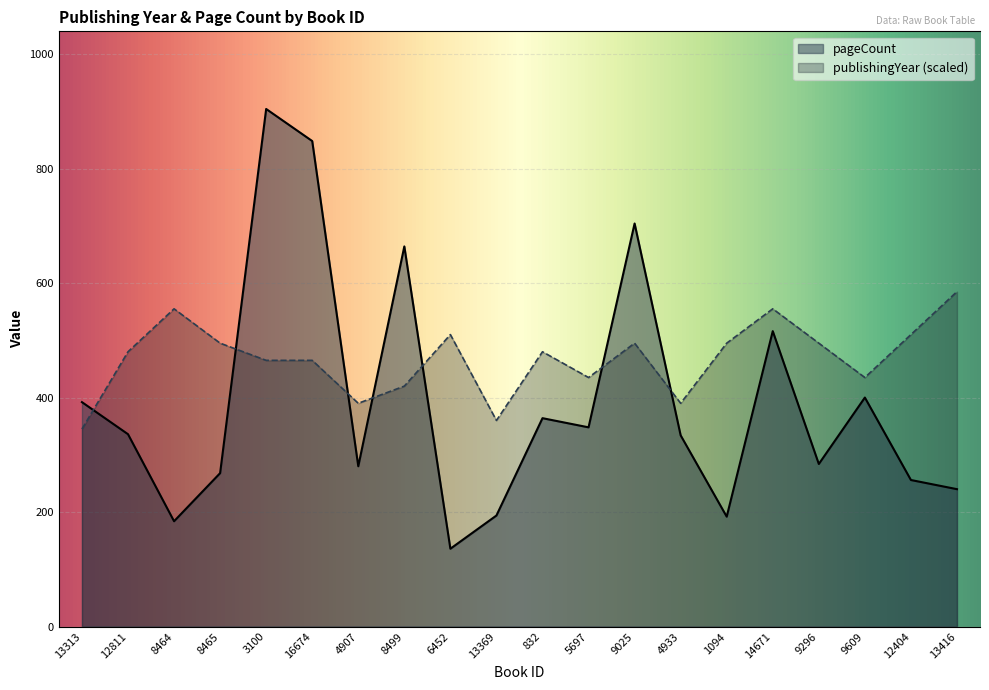

True or false: pageCount has more than 0 interior local peaks.

True